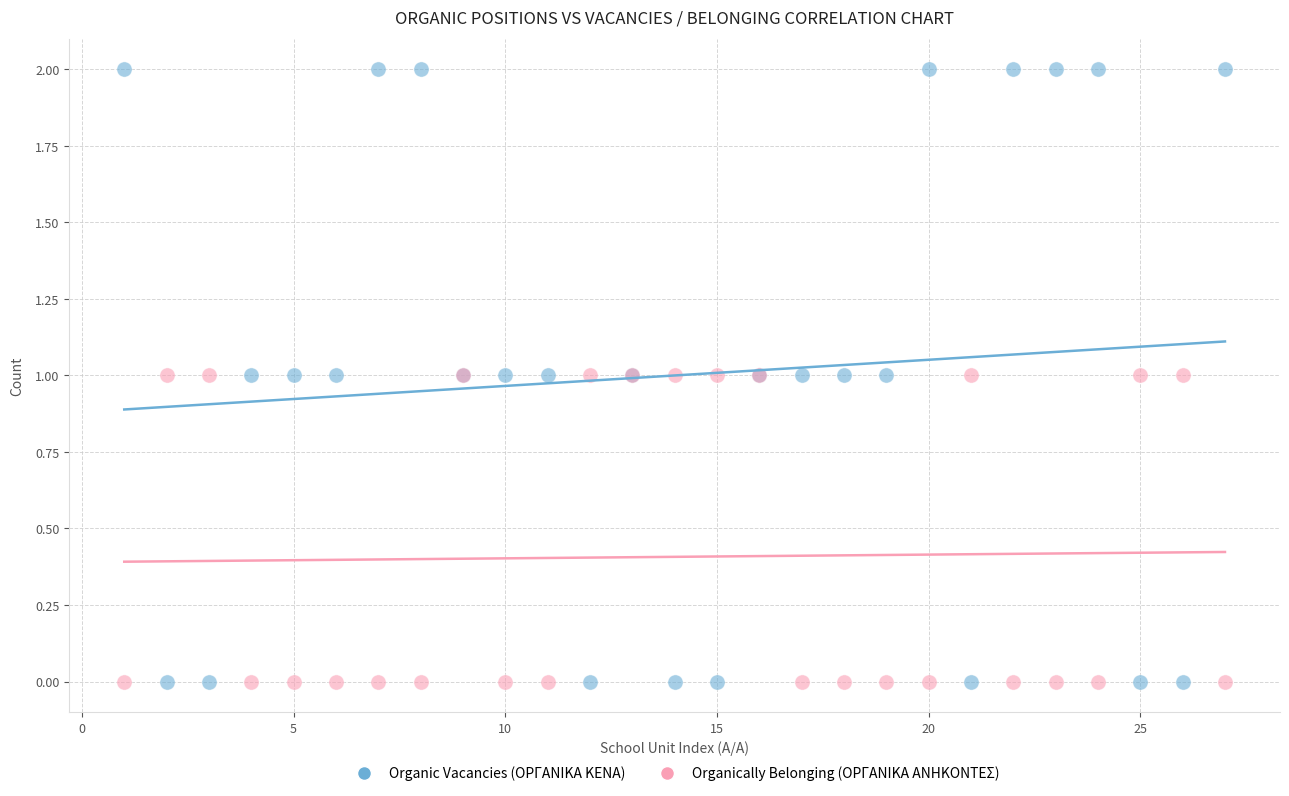

Which series has the largest Y range (max minus min)?

Organic Vacancies (ΟΡΓΑΝΙΚΑ ΚΕΝΑ)